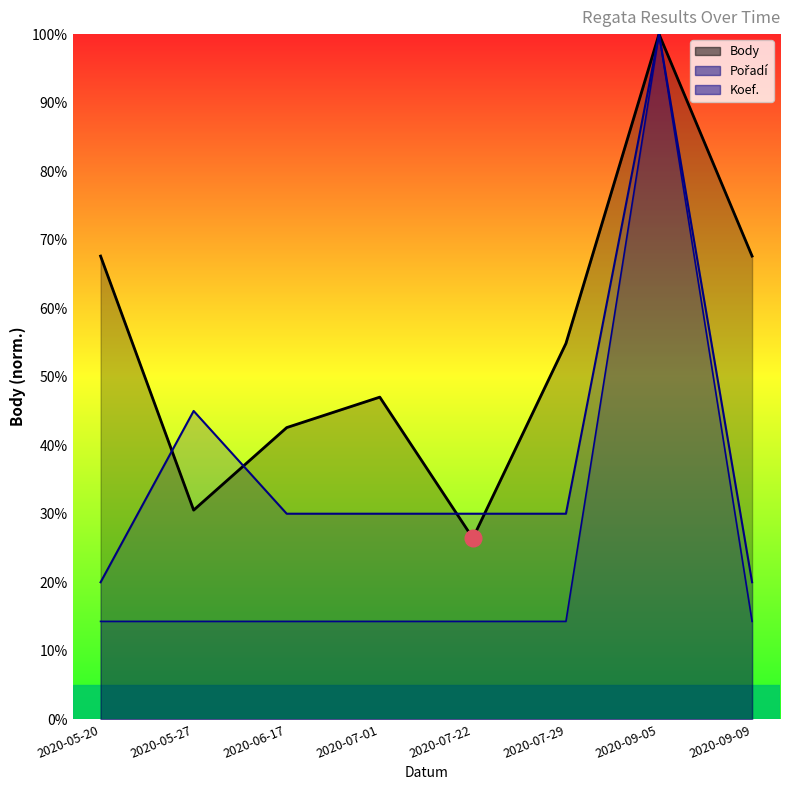

What is the label of the 7th point from the right?

2020-05-27